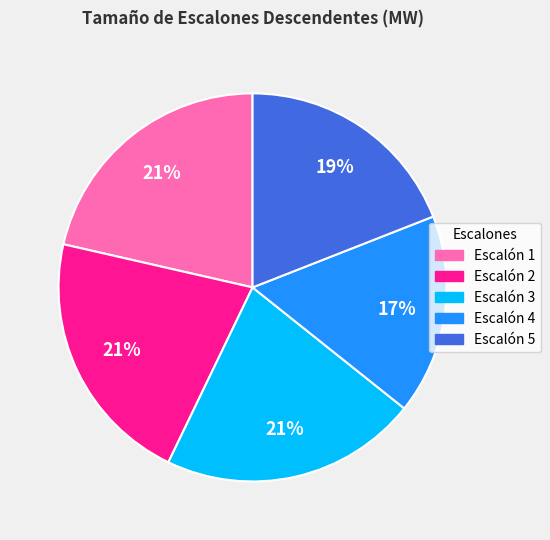

The Escalón 1 slice represents 10% of the pie. True or false?

False